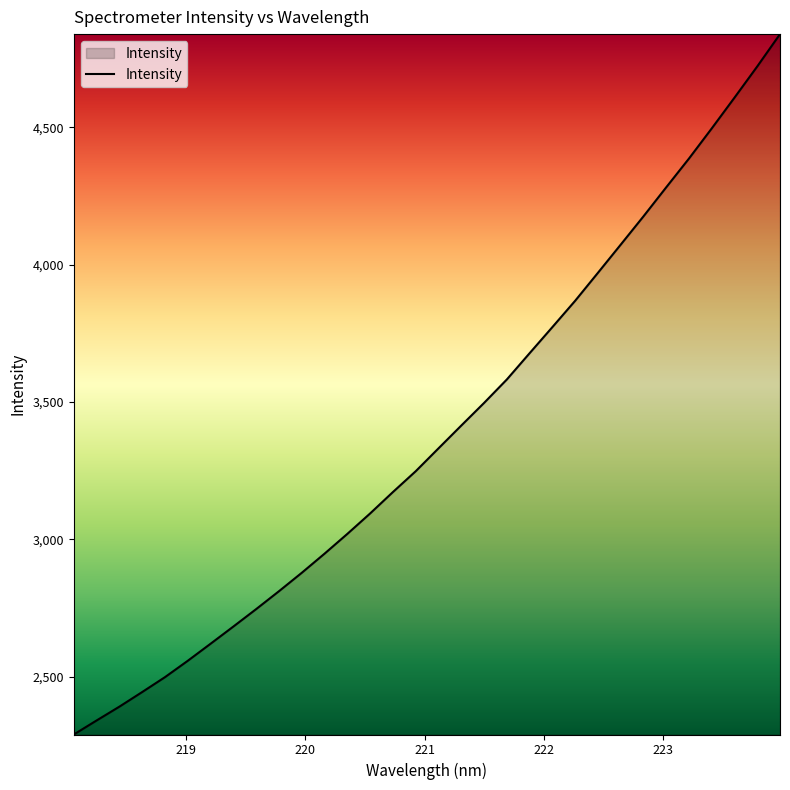

What is the maximum value shown in the chart?

4839.5